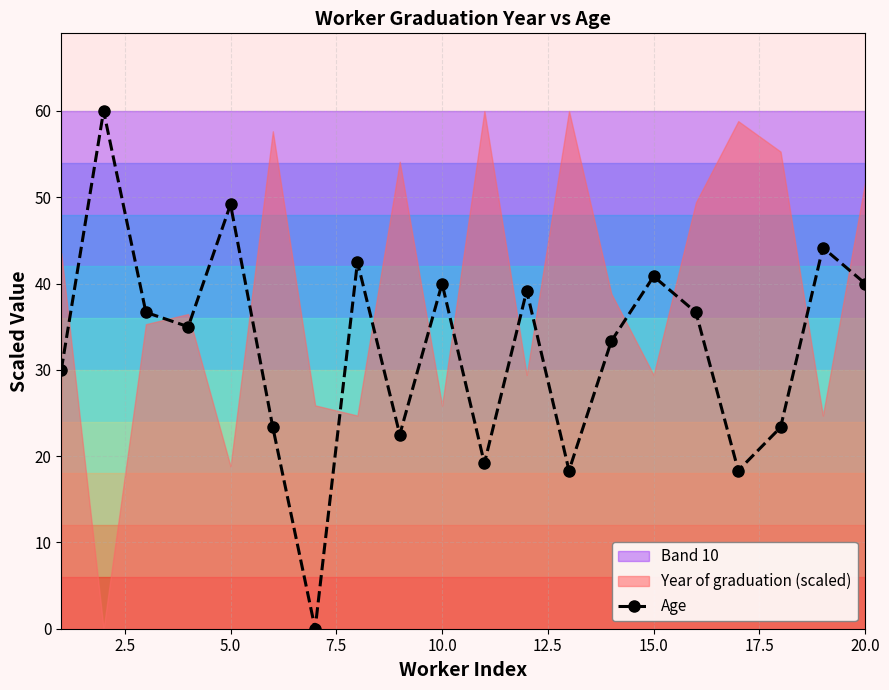

In Age, how many points are higher than both neighbors (excluding endpoints)?

7